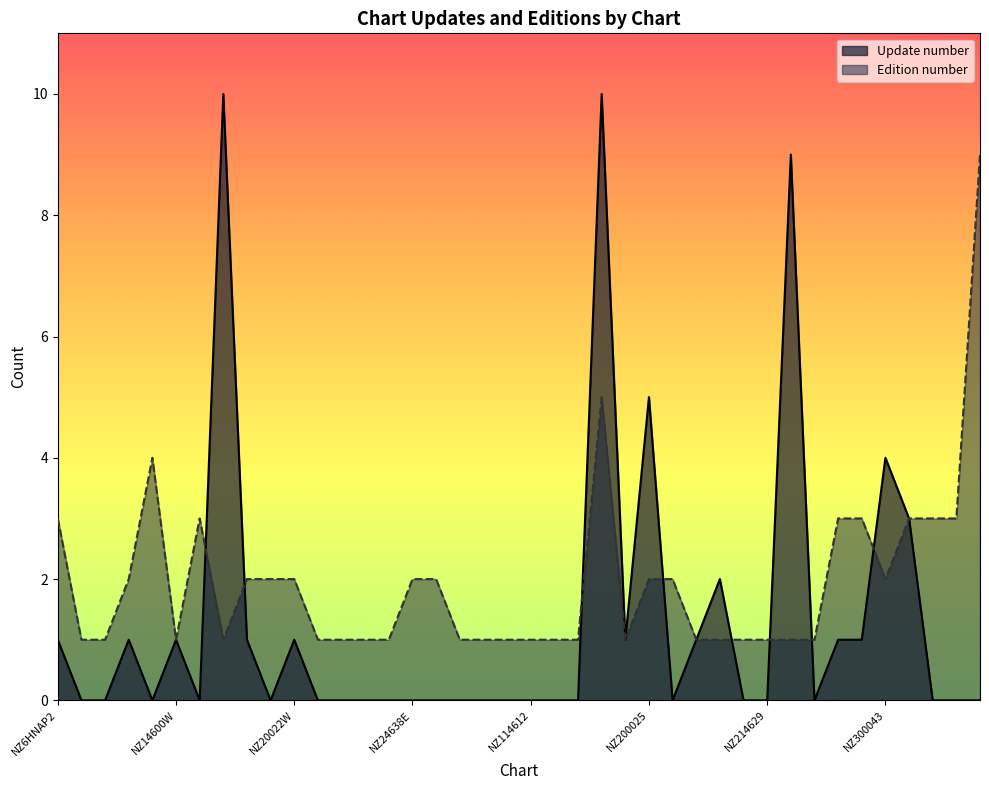

What is the total value across all series at NZ14600W?

2